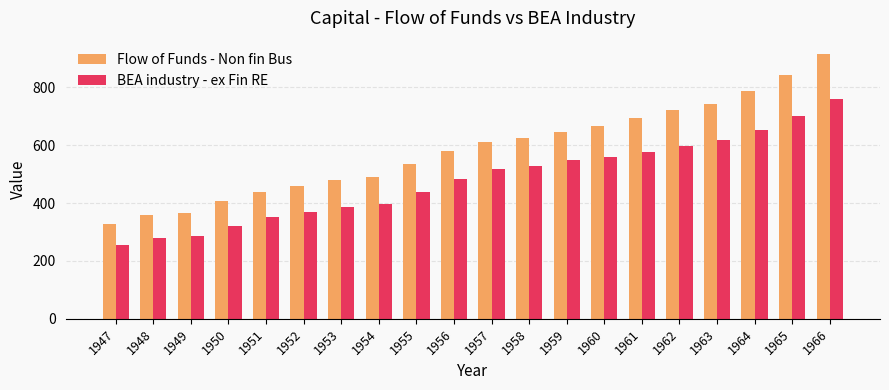

Reading left to right, what are all the values shown in this chart?

Flow of Funds - Non fin Bus: 328.9	357.2	365.1	408.1	440.0	460.6	478.3	491.2	533.6	579.3	612.5	623.7	646.7	668.1	692.9	723.0	744.4	788.7	841.2	915.8
BEA industry - ex Fin RE: 254.7	279.4	285.0	322.4	351.1	370.4	387.0	397.8	437.4	483.2	516.7	527.1	548.0	559.6	575.4	596.0	618.2	654.2	699.6	760.0